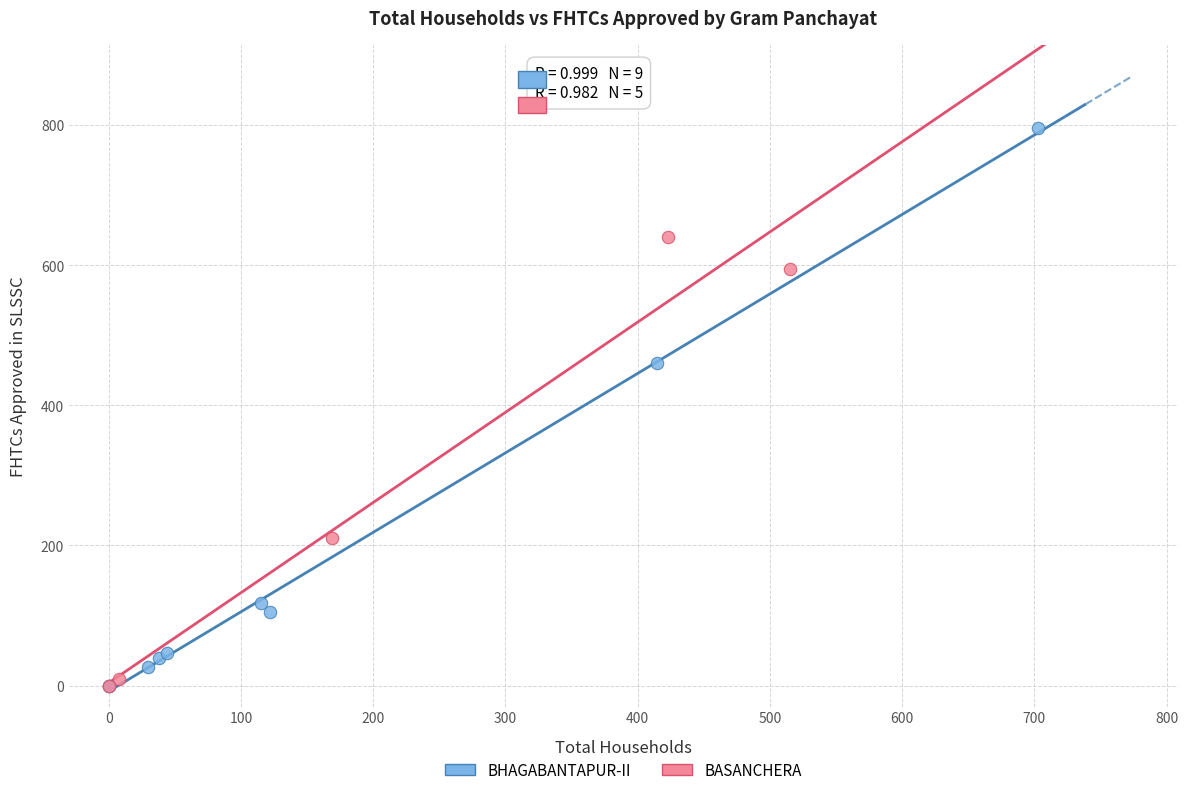

Which series has the largest Y range (max minus min)?

BHAGABANTAPUR-II